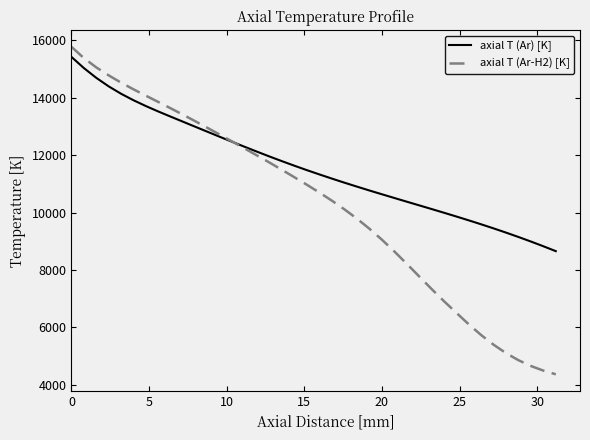

Which series has the largest total across all categories?

axial T (Ar) [K]